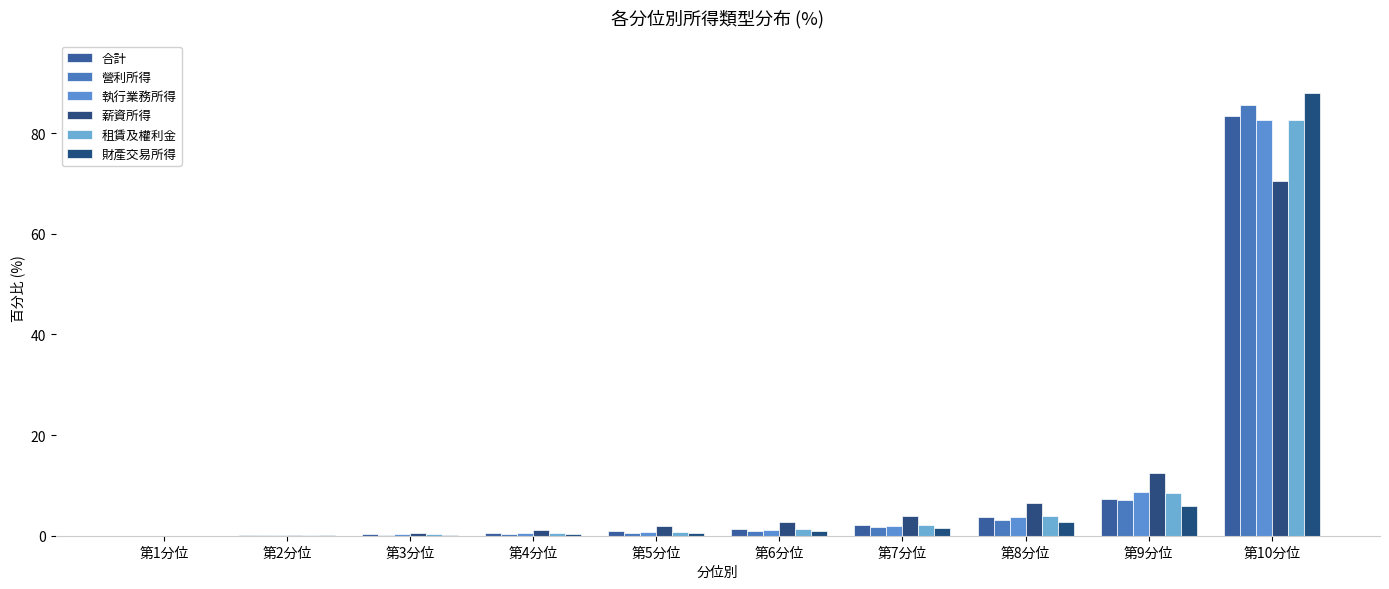

The 合計 series shows 0.0 at 第2分位. True or false?

False